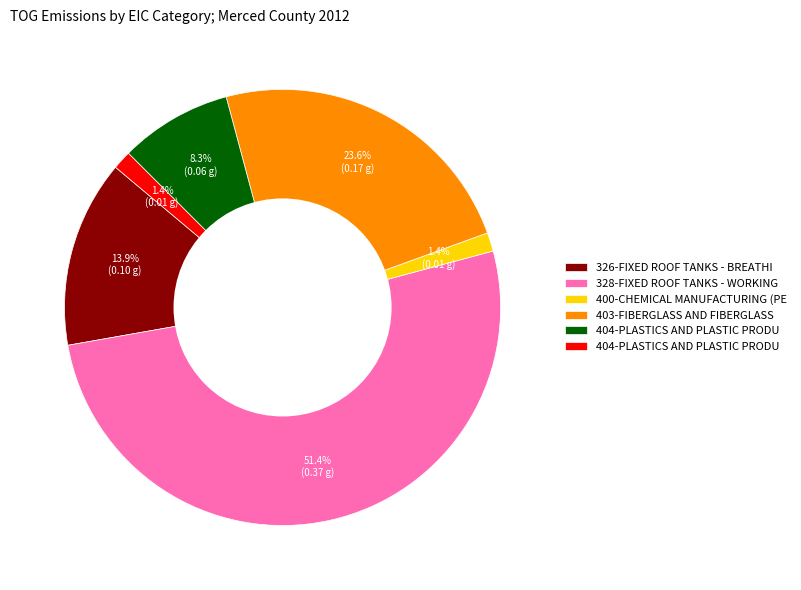

Does any single category account for the majority?

Yes